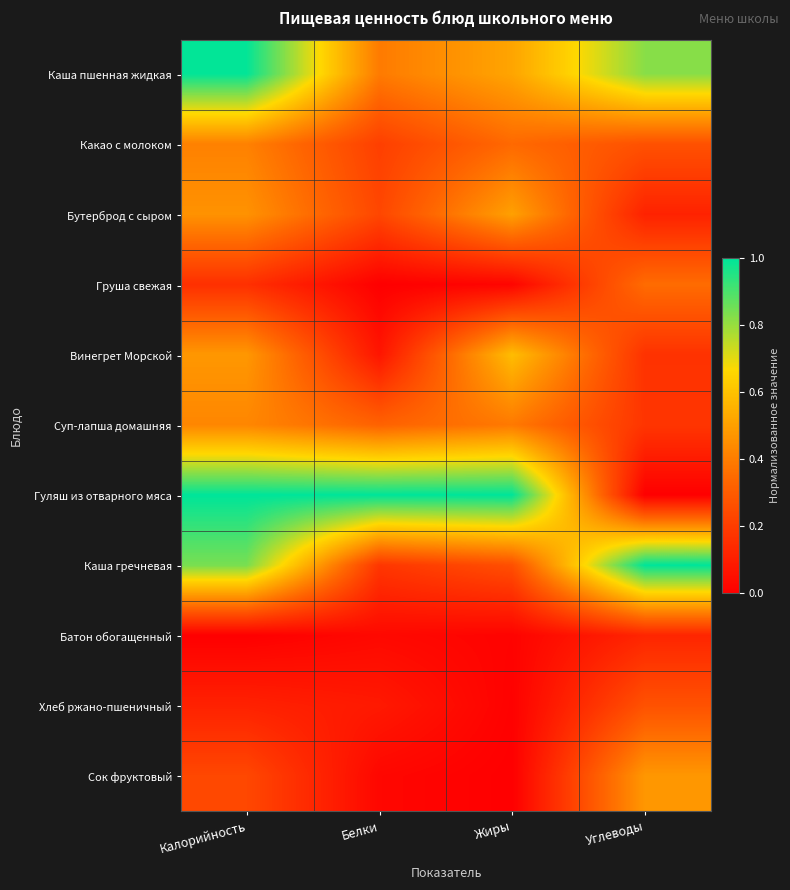

Which series has the largest total across all categories?

Гуляш из отварного мяса